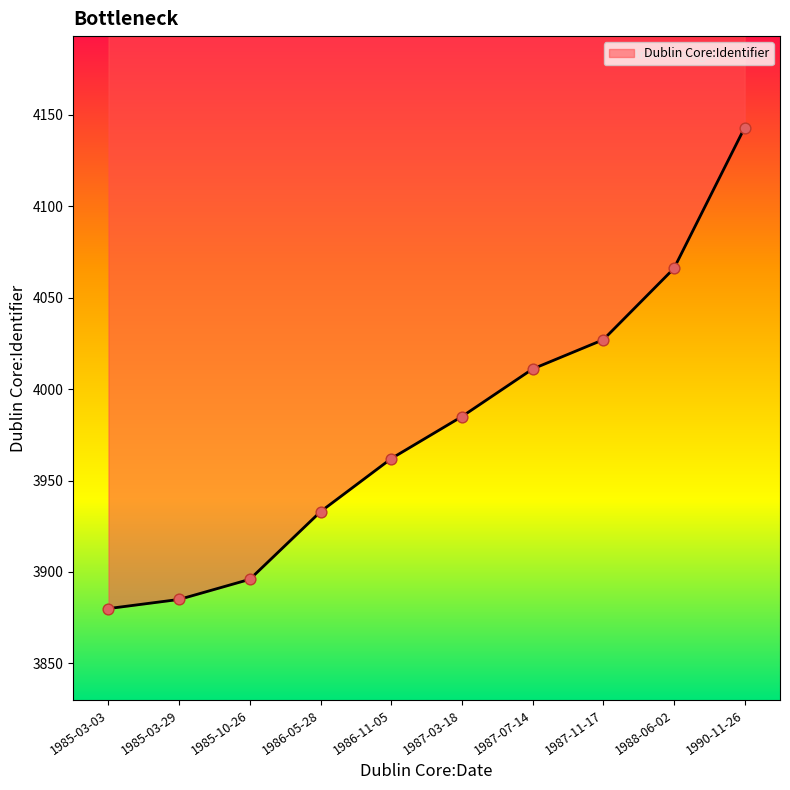

What is the ratio of the value at 1985-10-26 to the value at 1990-11-26?

0.9